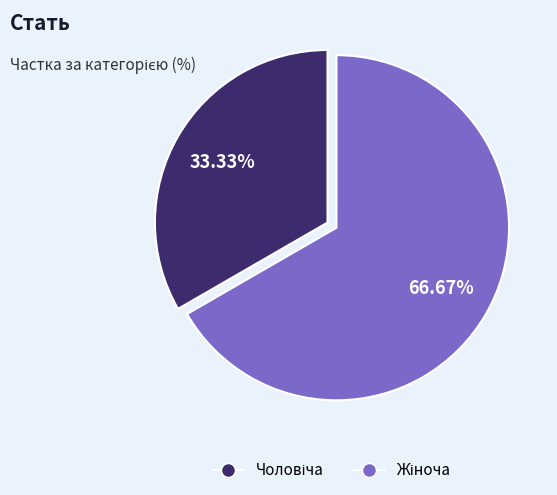

Does any single category account for the majority?

Yes